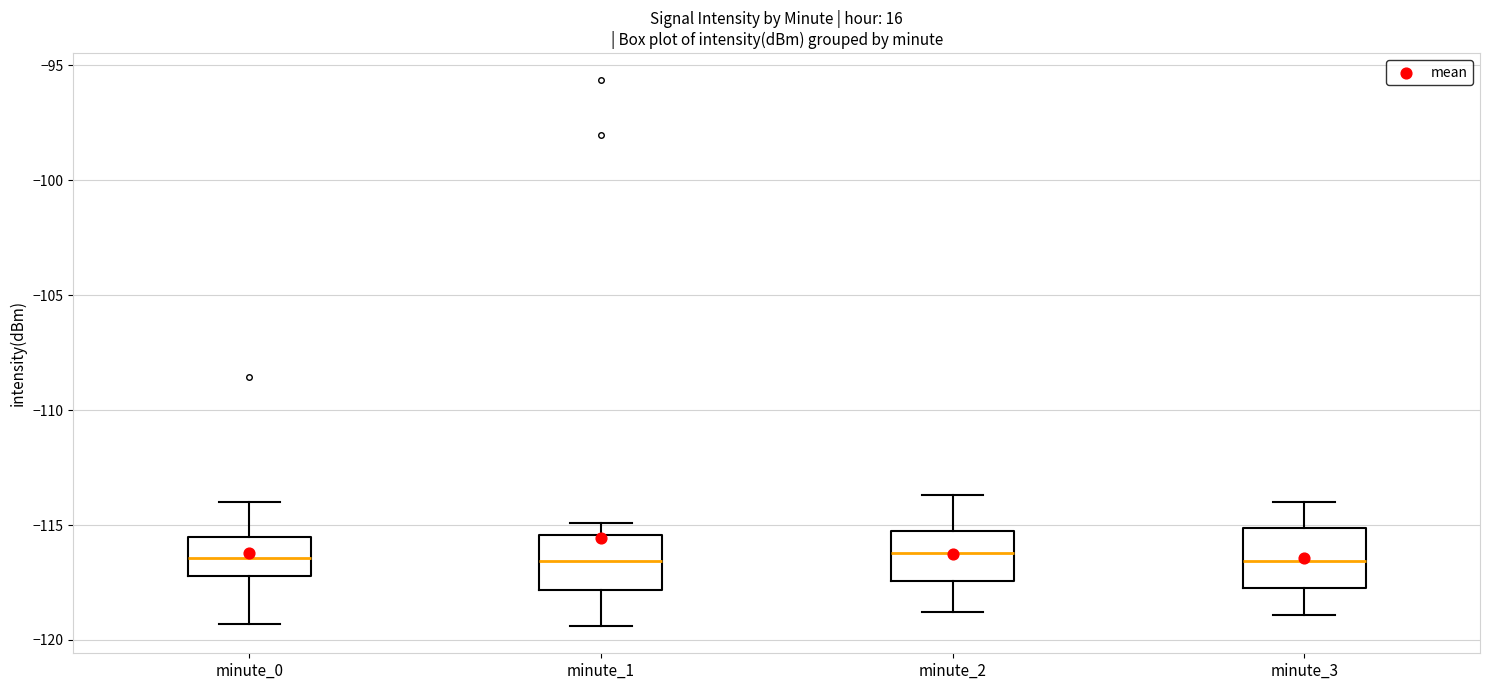

Where does the lower whisker of the box for minute_3 end on the y-axis? The values are not printed on the chart, so give them approximately, as read against the axis.

-119.0